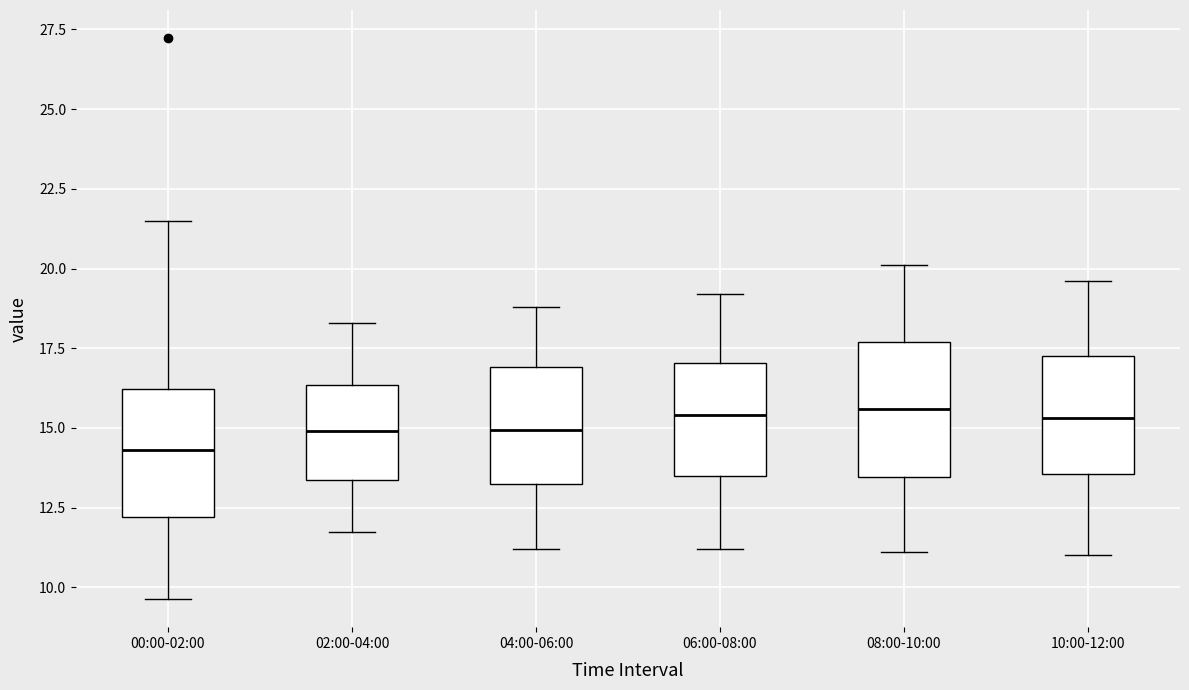

Reading left to right, read every box against the y-axis: the position of its median line, the range the box covers, and the ends of its whiskers. The values are not printed on the chart, so give them approximately, as read against the axis.

00:00-02:00: median 14.5, box 12.0 to 16.0, whiskers 9.5 to 21.5
02:00-04:00: median 15.0, box 13.5 to 16.5, whiskers 12.0 to 18.5
04:00-06:00: median 15.0, box 13.5 to 17.0, whiskers 11.0 to 19.0
06:00-08:00: median 15.5, box 13.5 to 17.0, whiskers 11.0 to 19.0
08:00-10:00: median 15.5, box 13.5 to 17.5, whiskers 11.0 to 20.0
10:00-12:00: median 15.5, box 13.5 to 17.5, whiskers 11.0 to 19.5